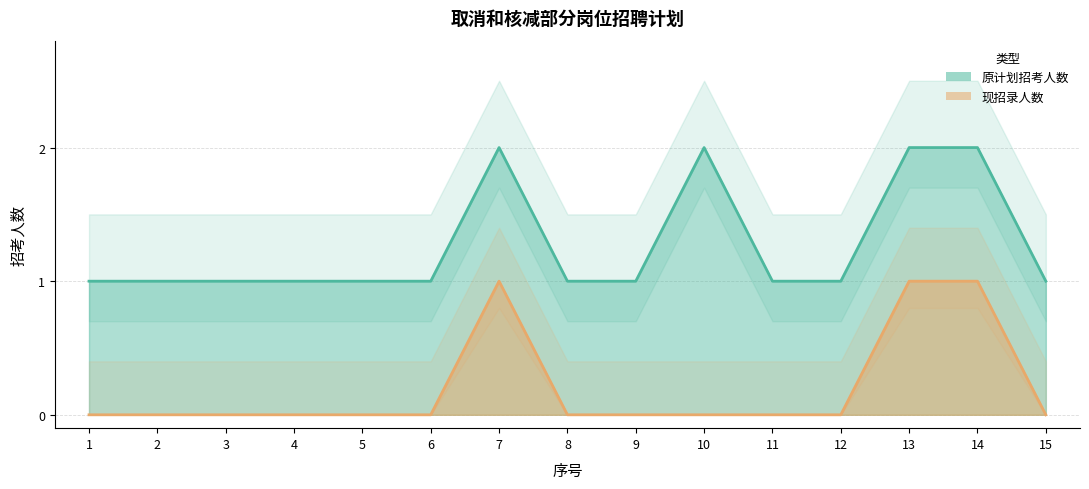

Rank the categories by 现招录人数 value from lowest to highest.

1, 2, 3, 4, 5, 6, 8, 9, 10, 11, 12, 15, 7, 13, 14